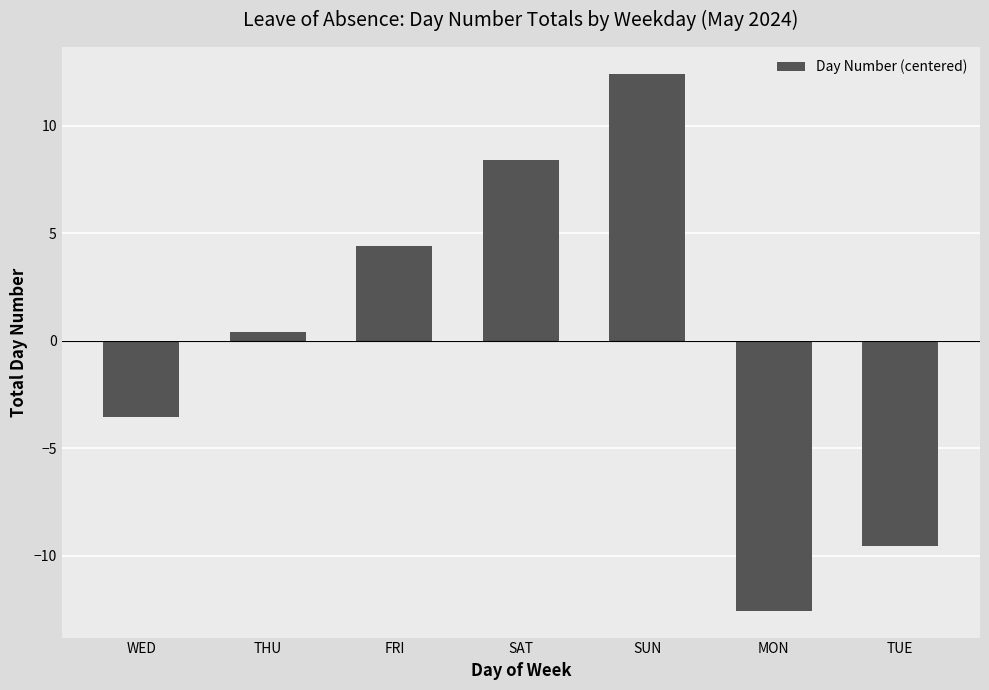

Where is the data nearest to the value 0?

THU